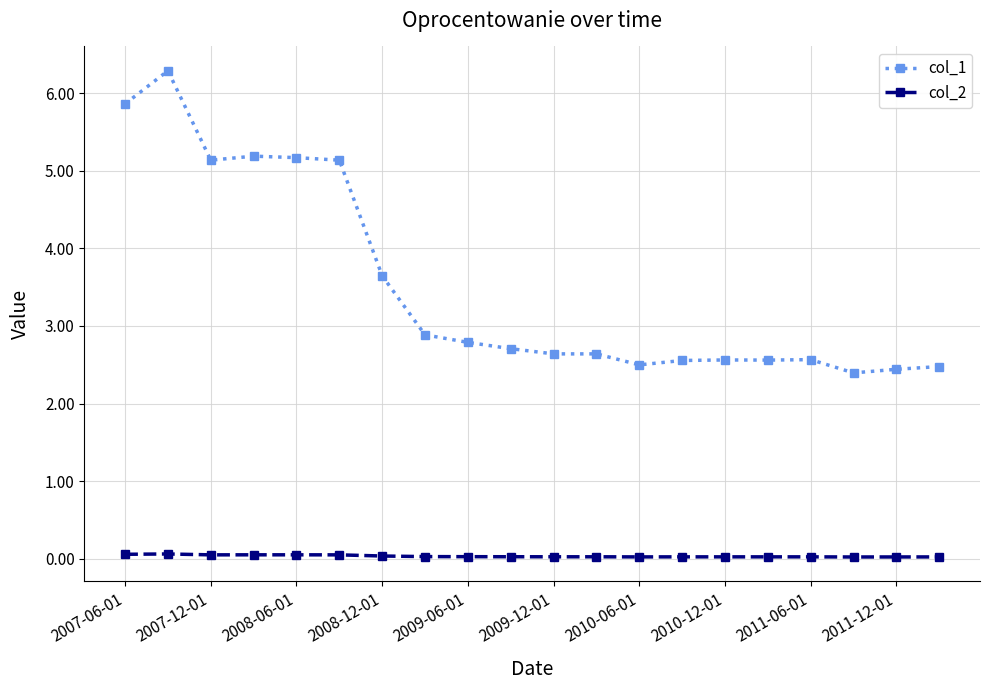

List the series in order of their overall mean, lowest first.

col_2, col_1